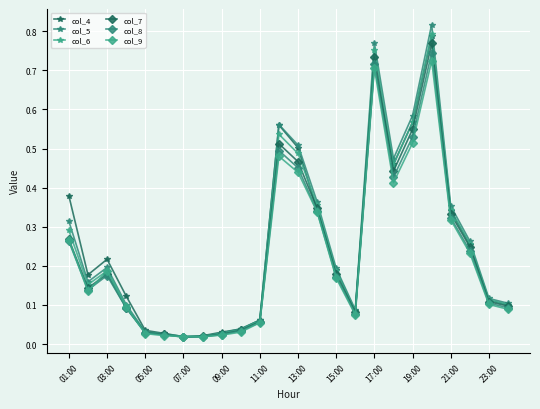

What is the difference between the maximum and second lowest values in the col_7 series?

0.7